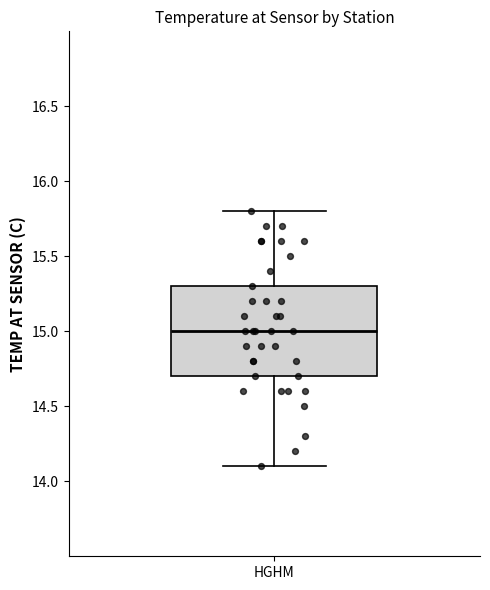

Read this box plot against the y-axis: the position of the median line, the range covered by the box, and the ends of both whiskers. The values are not printed on the chart, so give them approximately, as read against the axis.

median 15.0, box 14.7 to 15.3, whiskers 14.1 to 15.8